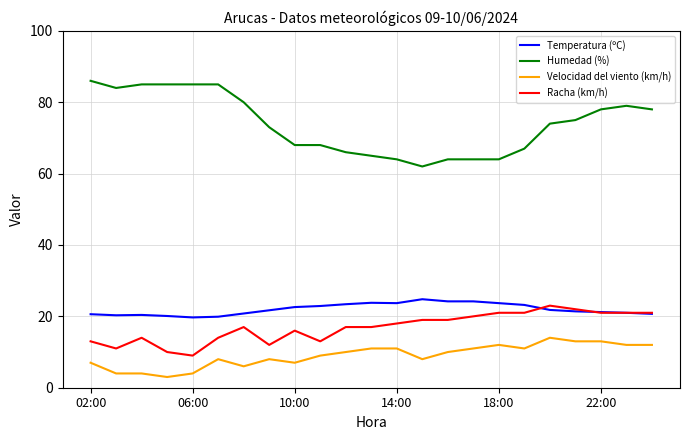

Which series has the largest range (max minus min)?

Humedad (%)